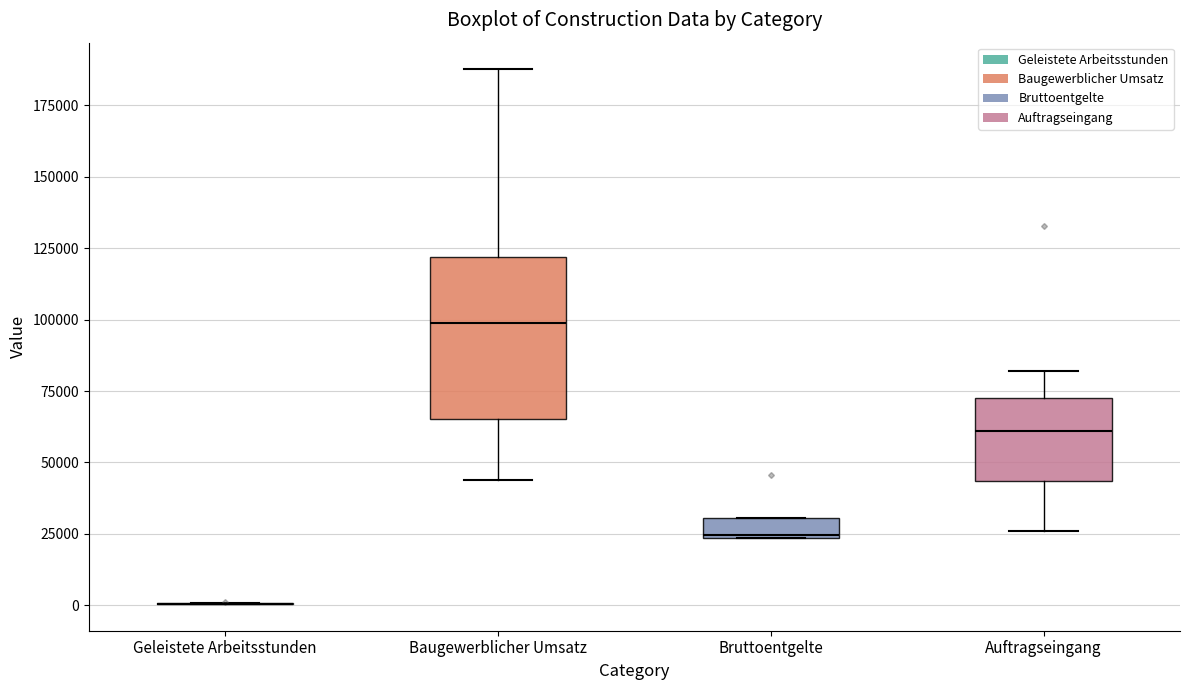

Which box is the tallest, from its lower edge to its upper edge?

Baugewerblicher Umsatz